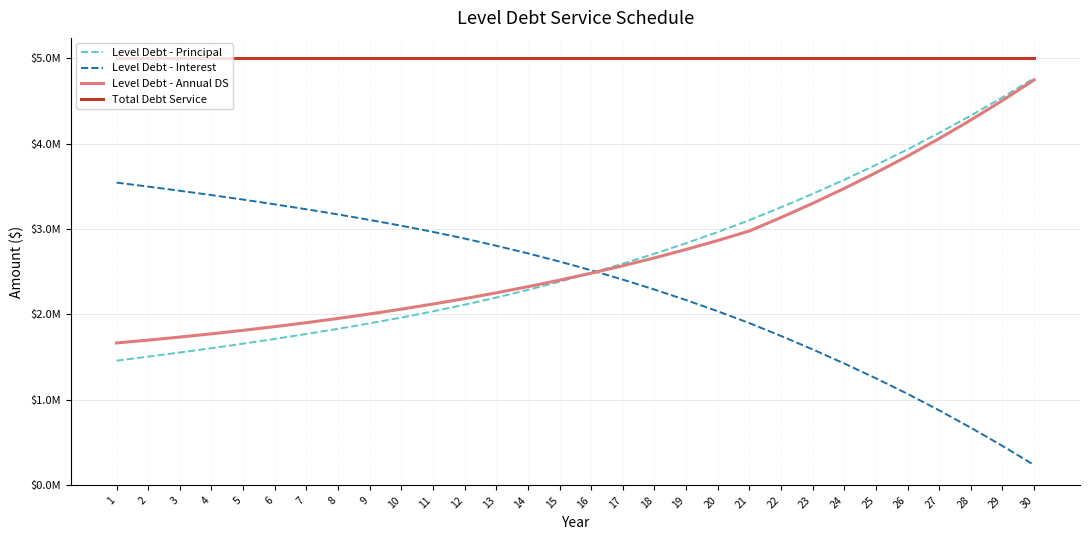

What are all the series names shown in the legend?

Level Debt - Principal, Level Debt - Interest, Level Debt - Annual DS, Total Debt Service